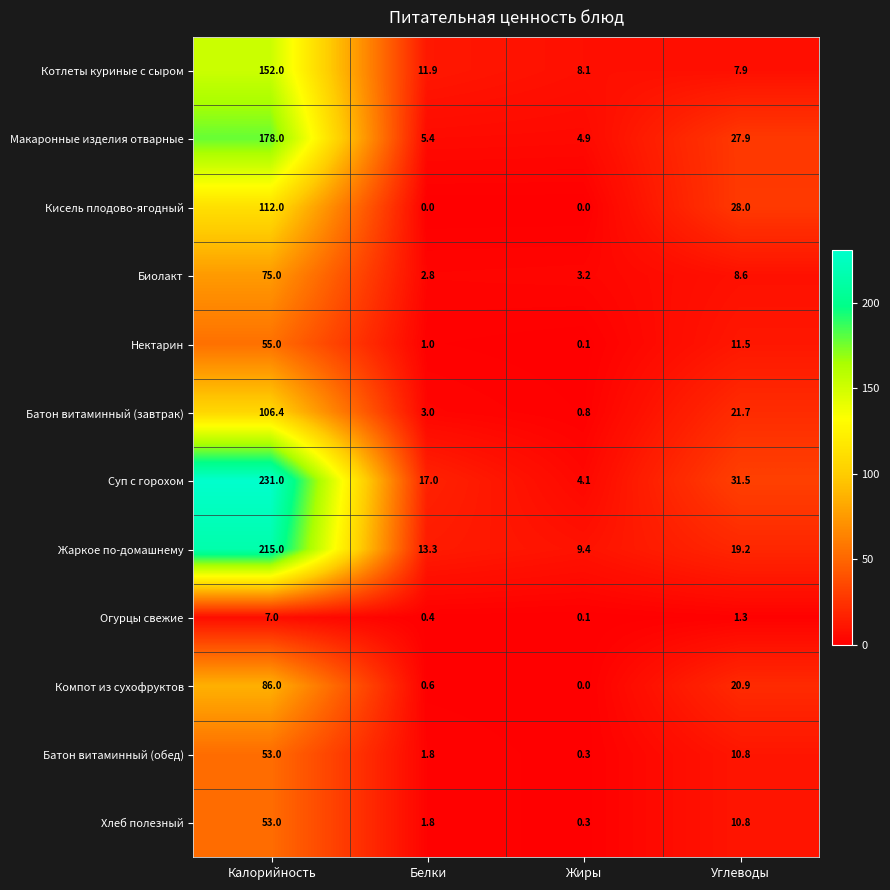

Which series has the widest spread of values?

Суп с горохом